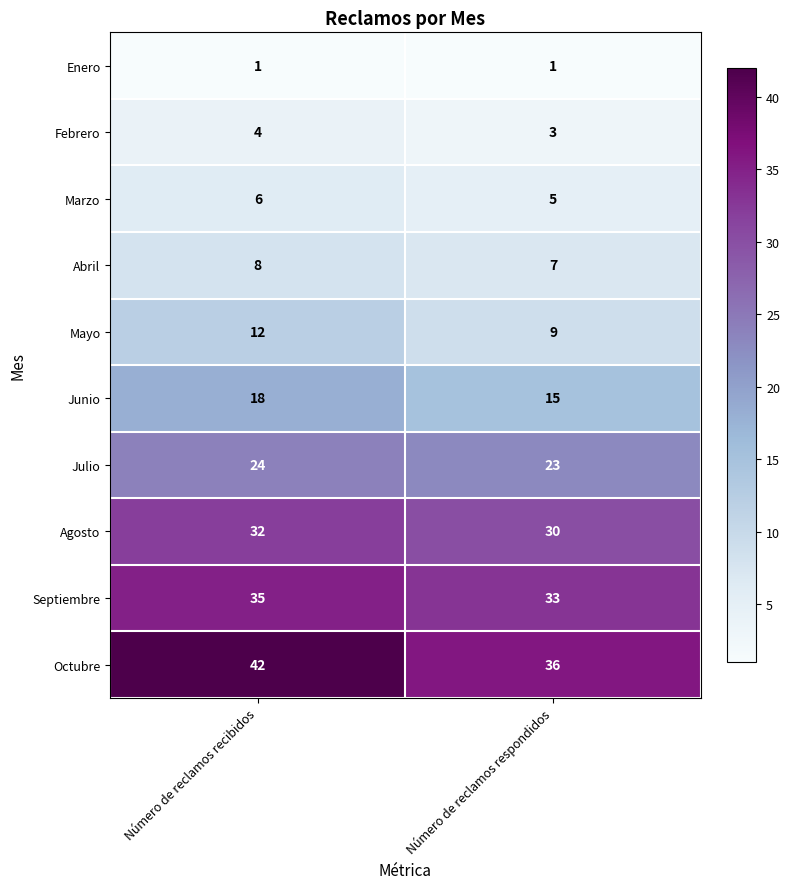

Which category has the lowest value in the Junio series?

Número de reclamos respondidos